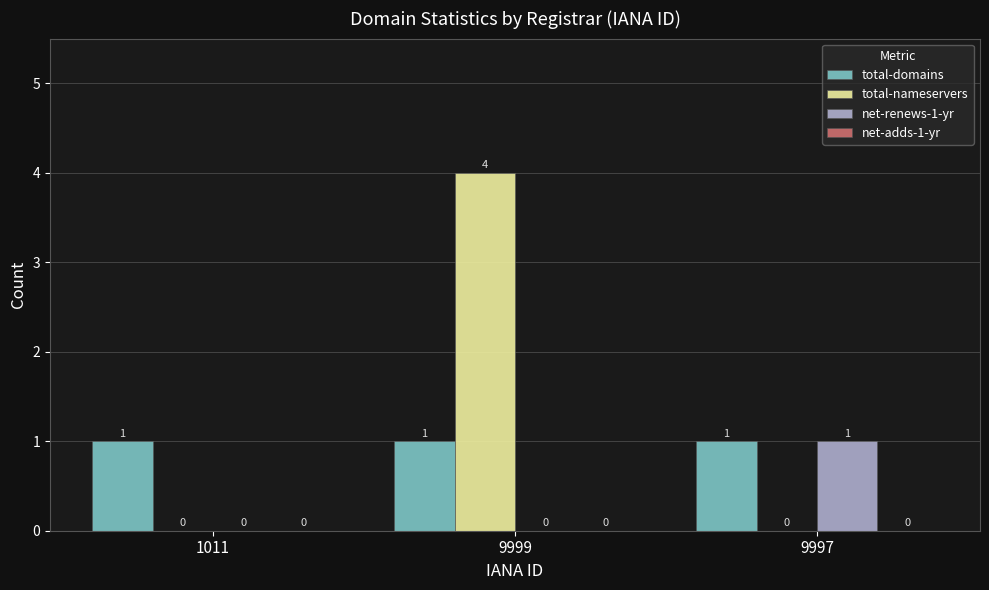

How many data points in total-nameservers are above 0?

1